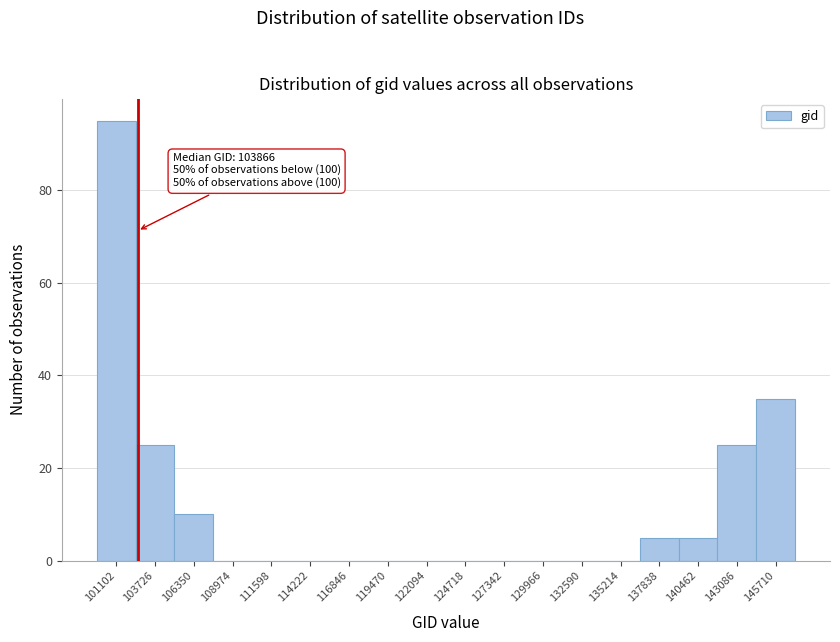

Reading left to right, extract all data points from this chart.

101102=95	103726=25	106350=10	108974=0	111598=0	114222=0	116846=0	119470=0	122094=0	124718=0	127342=0	129966=0	132590=0	135214=0	137838=5	140462=5	143086=25	145710=35